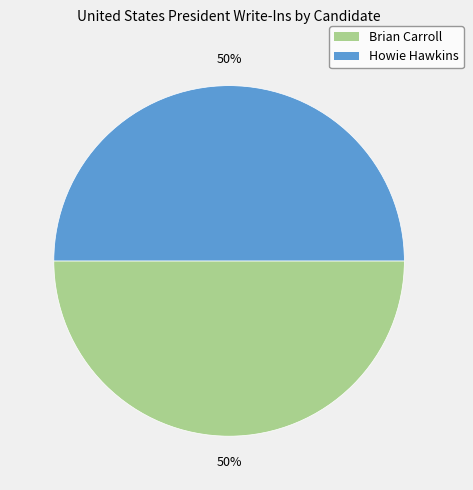

To the nearest percent, what is the average slice percentage?

50%